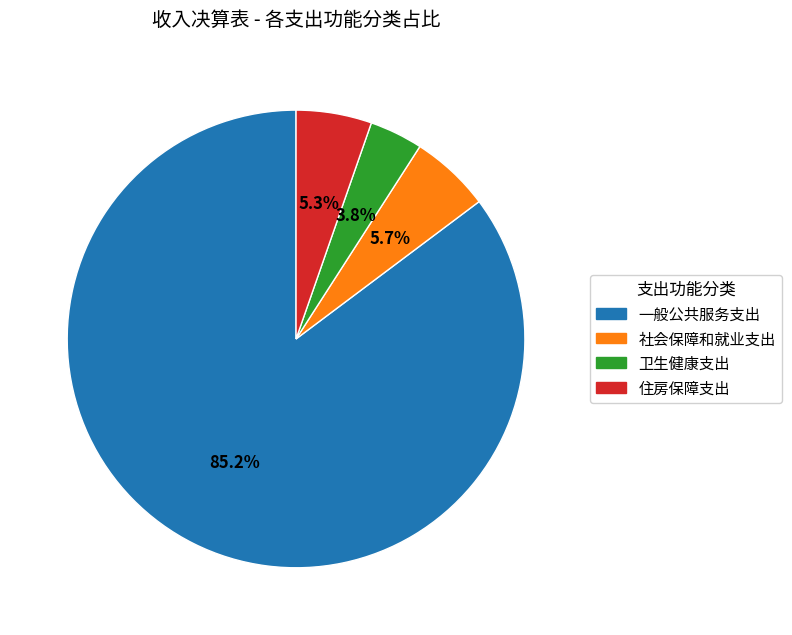

What percentage is the 卫生健康支出 slice, to the nearest percent?

4%